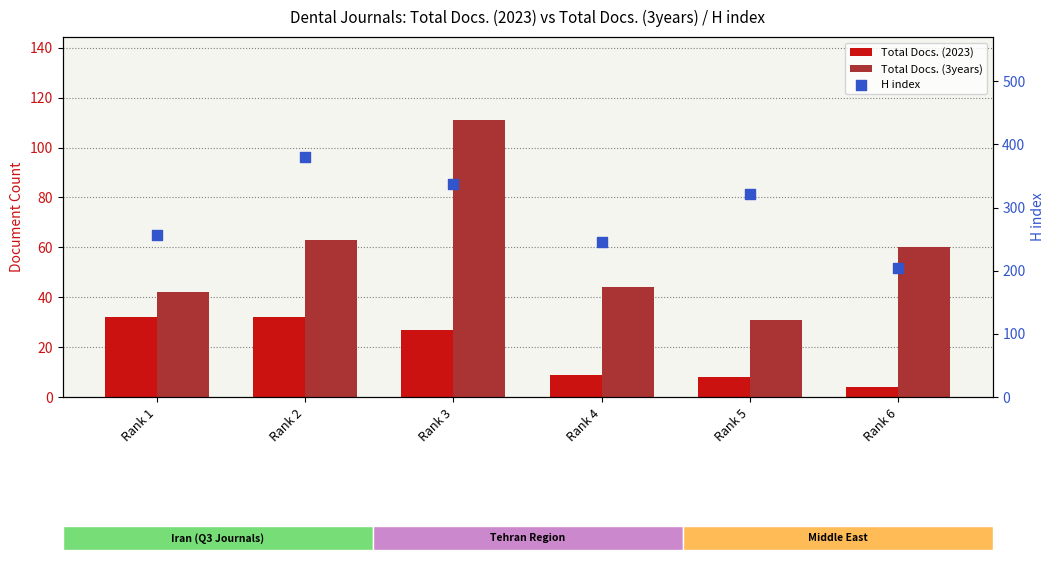

What are all the series names shown in the legend?

Total Docs. (2023), Total Docs. (3years), H index